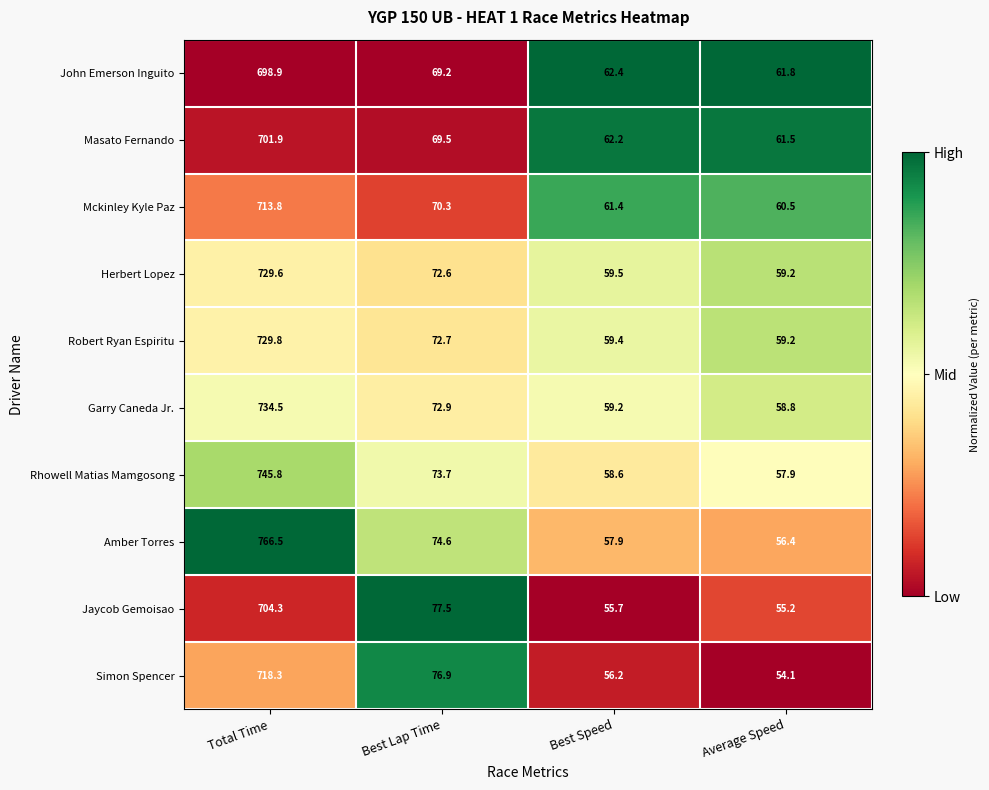

The Masato Fernando series shows 701.9 at Total Time. True or false?

True